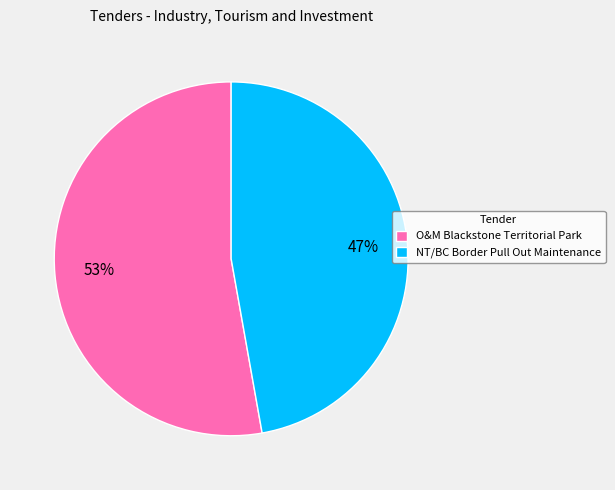

The NT/BC Border Pull Out Maintenance slice represents 47% of the pie. True or false?

True